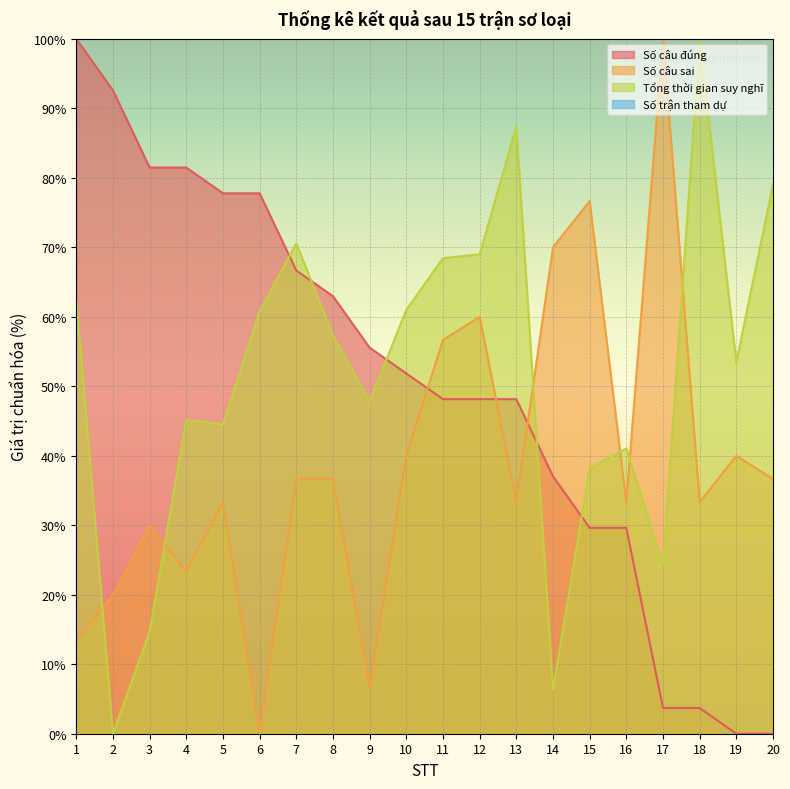

The Số câu đúng series shows 61.3 at 2. True or false?

False